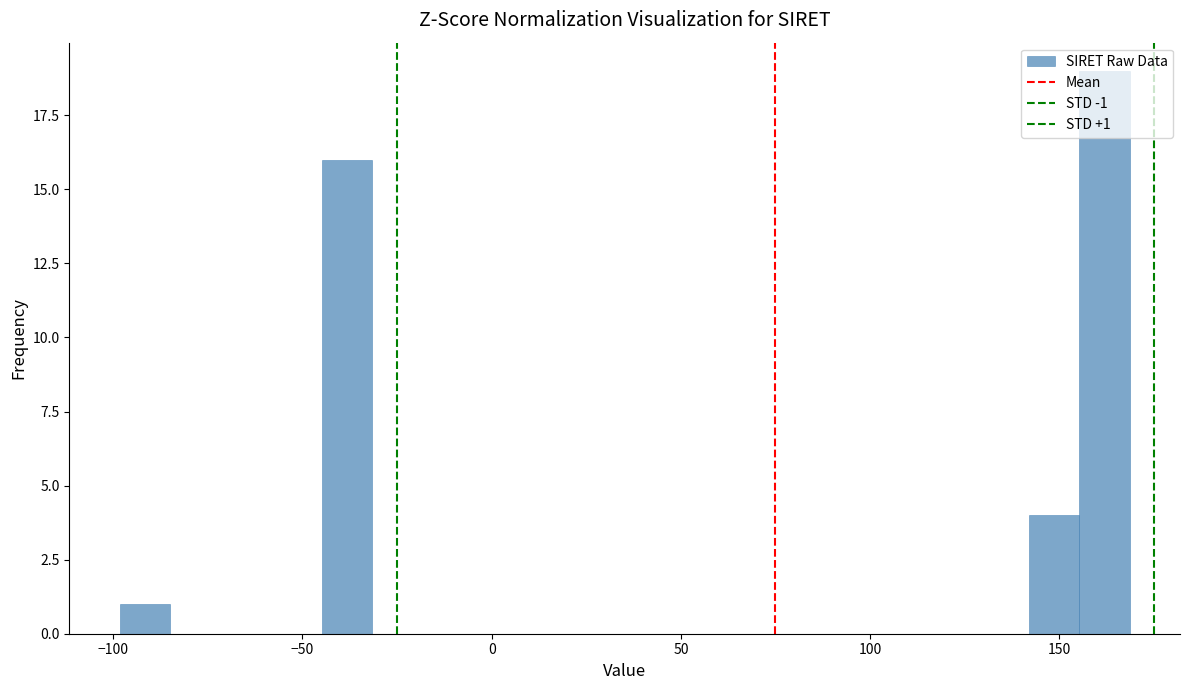

Read against the x-axis, roughly where is the centre of the tallest bar?

160